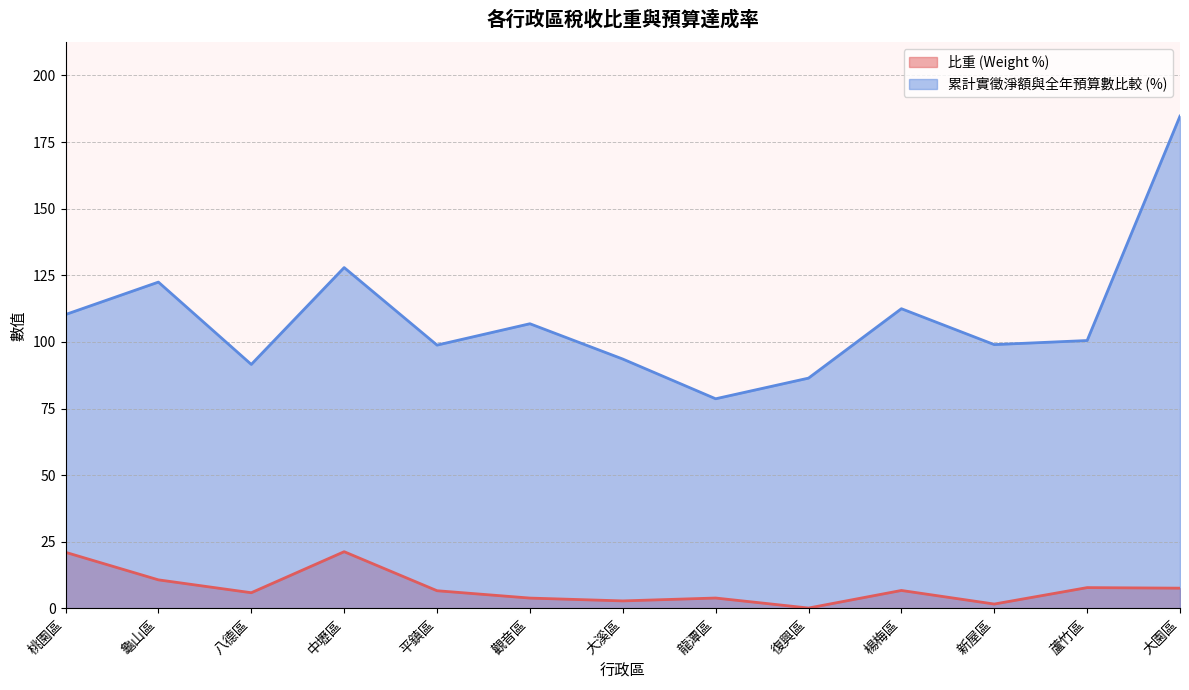

The value of 累計實徵淨額與全年預算數比較 (%) at 楊梅區 is 112.5. True or false?

True